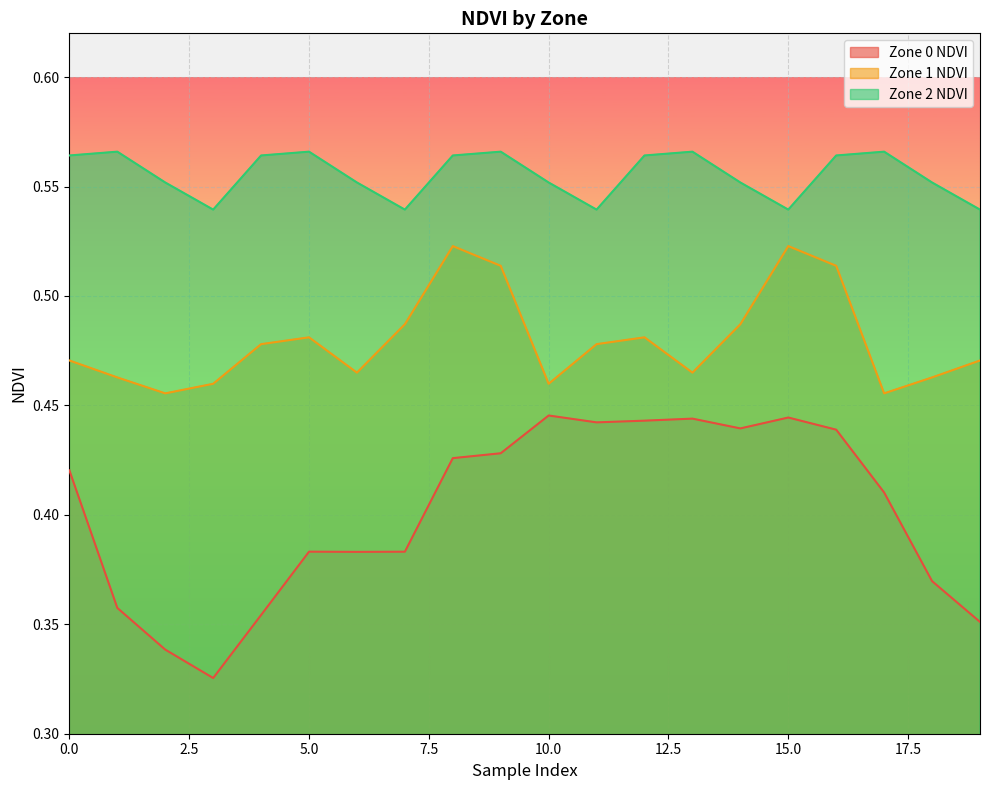

Reading left to right, extract all data points from this chart.

Zone 0 NDVI: 0.4	0.4	0.3	0.3	0.4	0.4	0.4	0.4	0.4	0.4	0.4	0.4	0.4	0.4	0.4	0.4	0.4	0.4	0.4	0.4
Zone 1 NDVI: 0.5	0.5	0.5	0.5	0.5	0.5	0.5	0.5	0.5	0.5	0.5	0.5	0.5	0.5	0.5	0.5	0.5	0.5	0.5	0.5
Zone 2 NDVI: 0.6	0.6	0.6	0.5	0.6	0.6	0.6	0.5	0.6	0.6	0.6	0.5	0.6	0.6	0.6	0.5	0.6	0.6	0.6	0.5